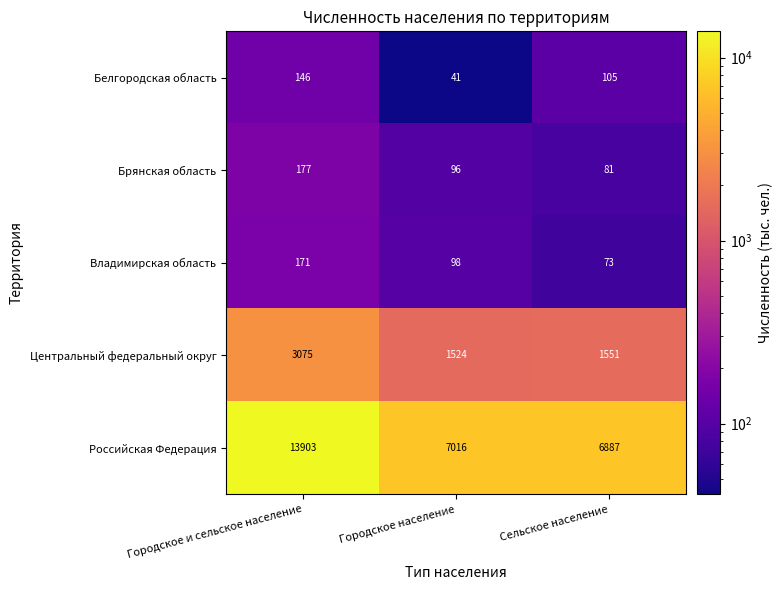

Which series has the largest range (max minus min)?

Российская Федерация